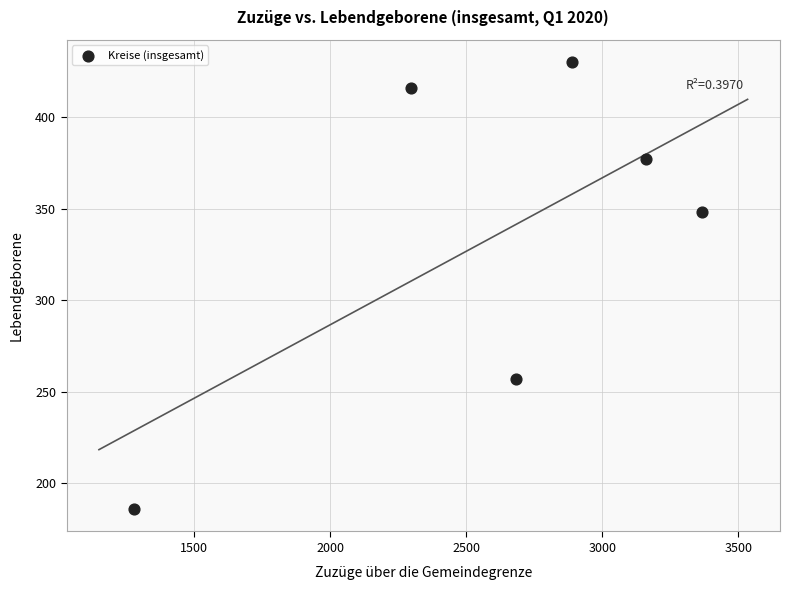

What Y value in the scatter plot is closest to 308?

348